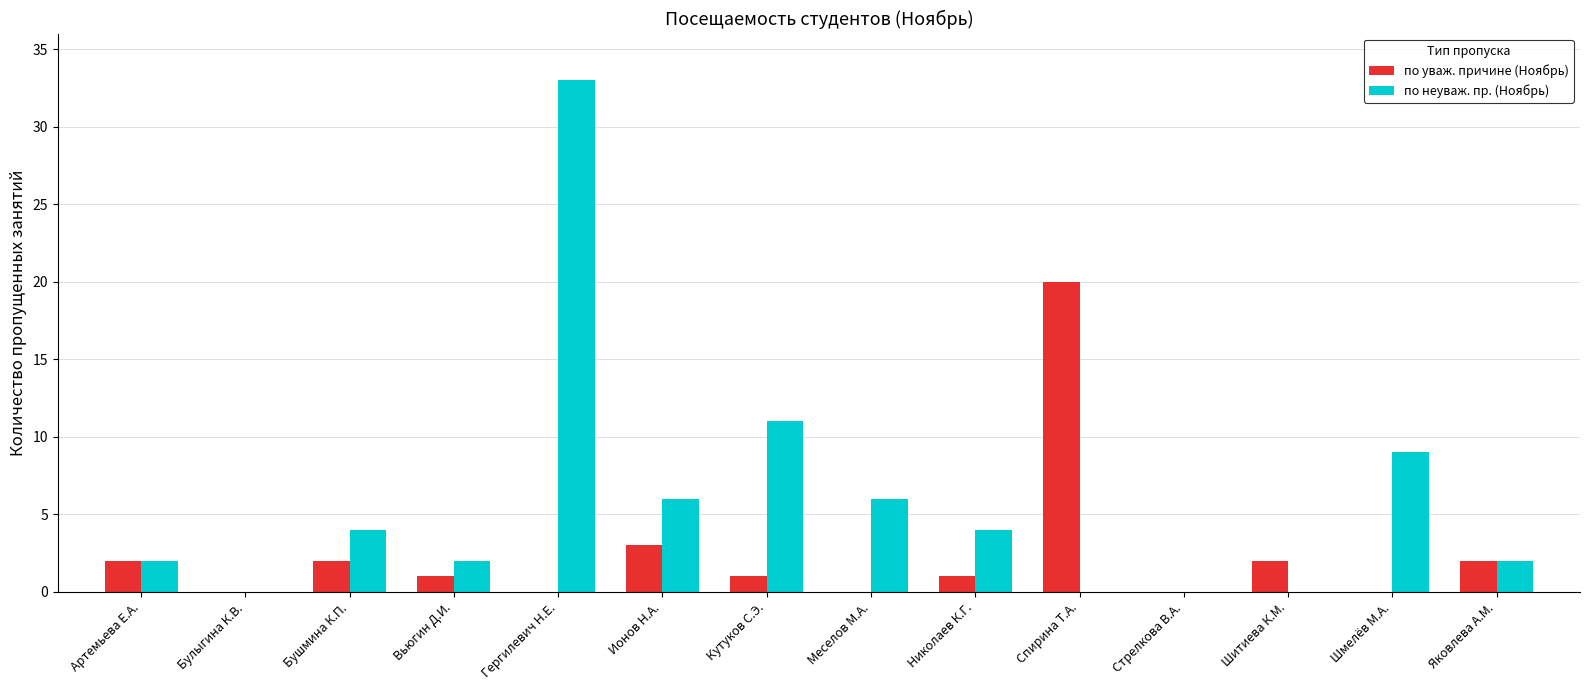

What is the approximate value of по неуваж. пр. (Ноябрь) at Меселов М.А.?

6